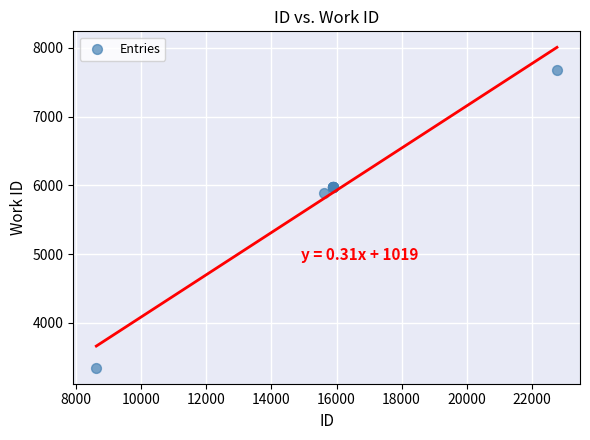

What Y value in the scatter plot is closest to 5513?

5883